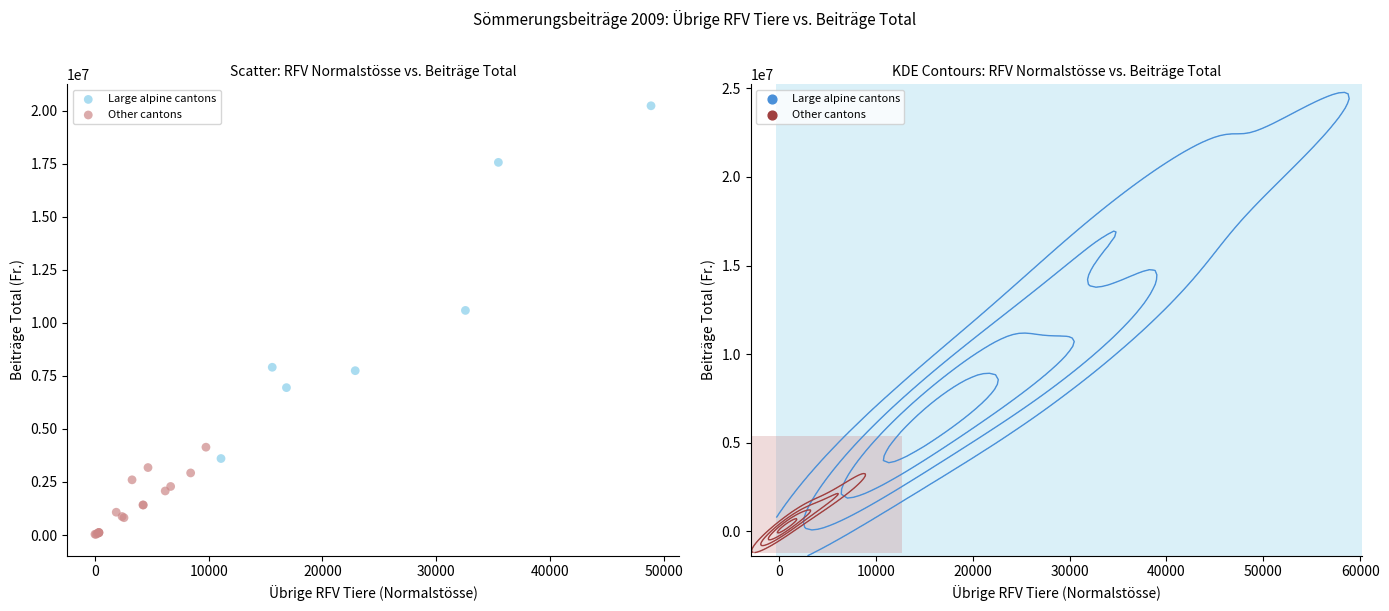

What are all the series names shown in the legend?

Large alpine cantons, Other cantons